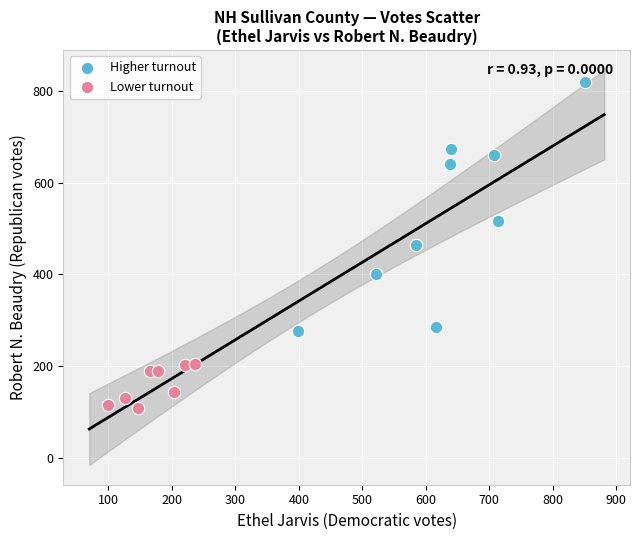

Which series reaches the maximum Y coordinate?

Higher turnout